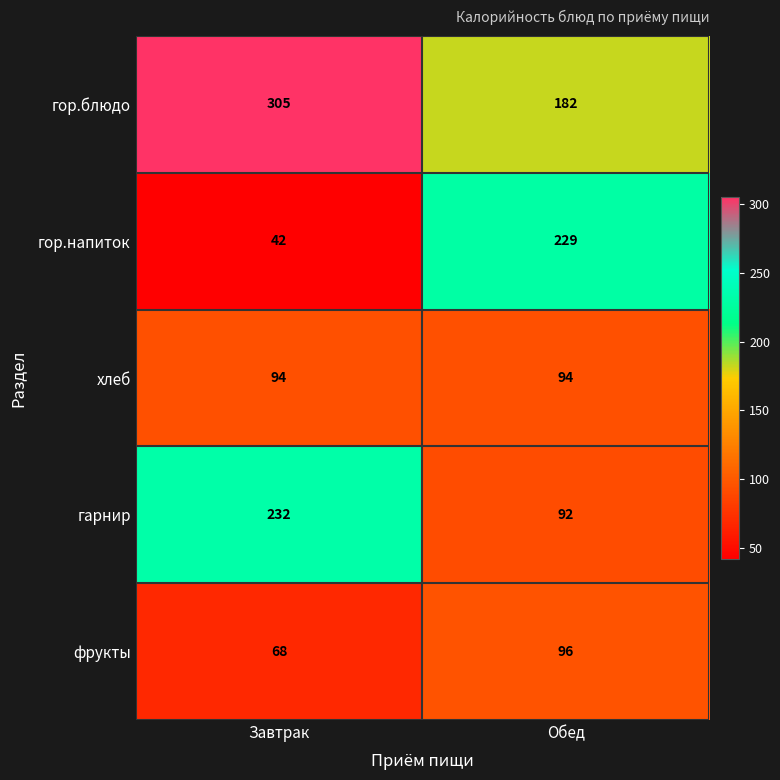

At which label is гор.блюдо closest to 243?

Обед